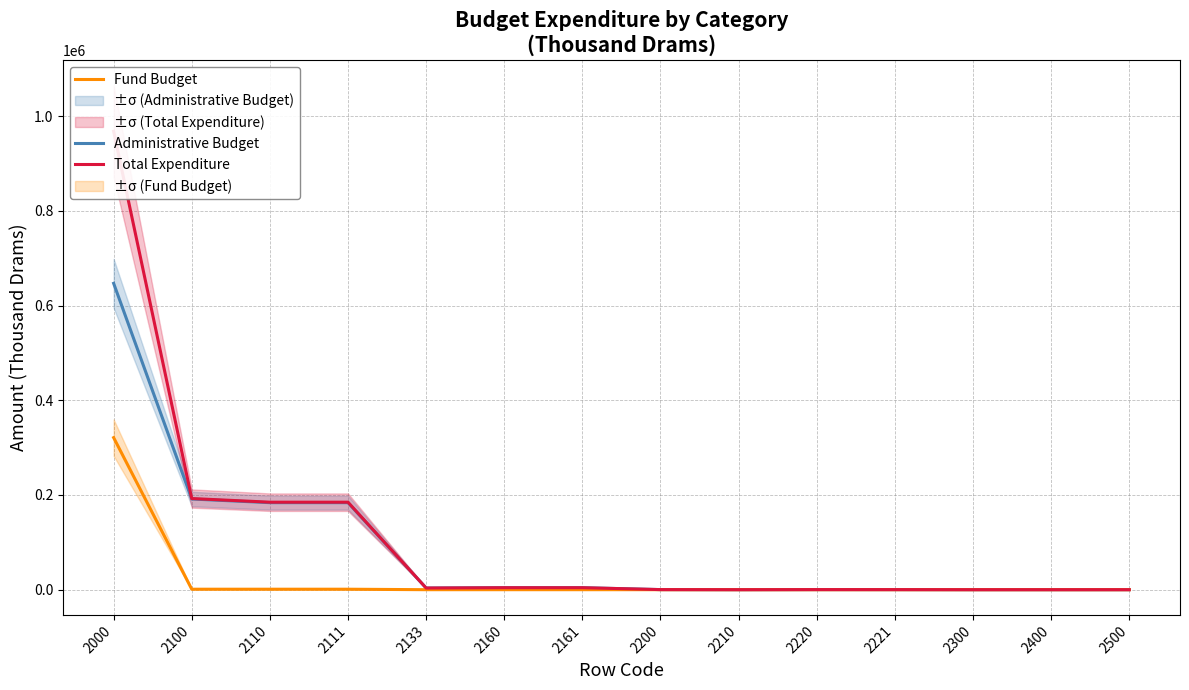

List the series in order of their overall mean, lowest first.

Fund Budget, Administrative Budget, Total Expenditure